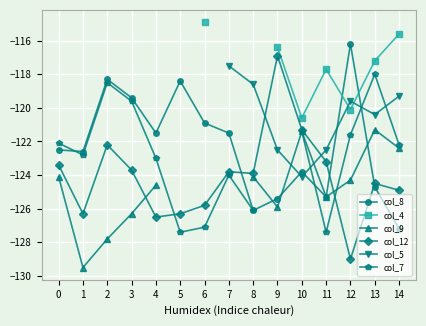

At which category is the sum across all series the highest?

13